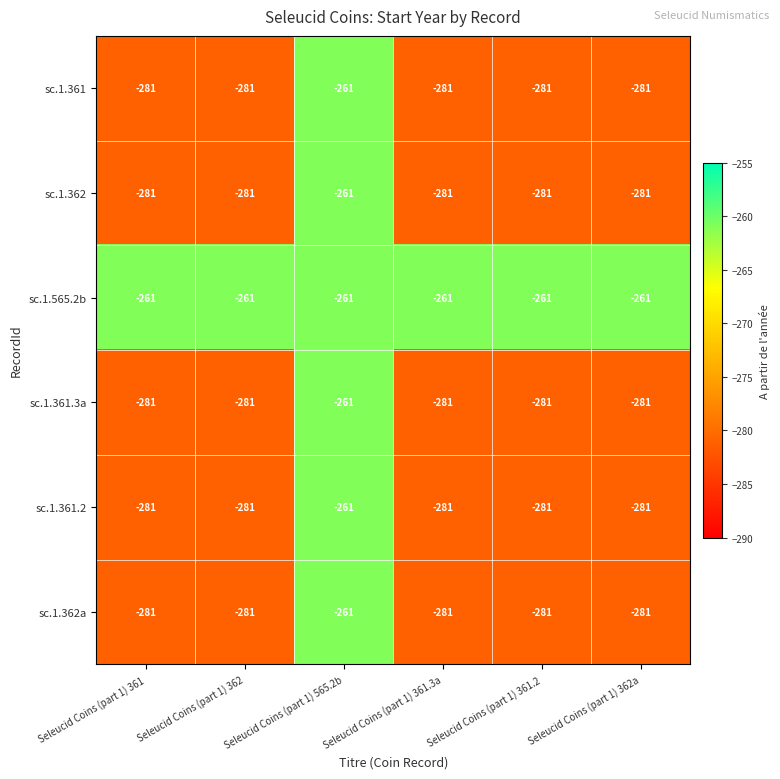

What is the smallest value displayed?

-281